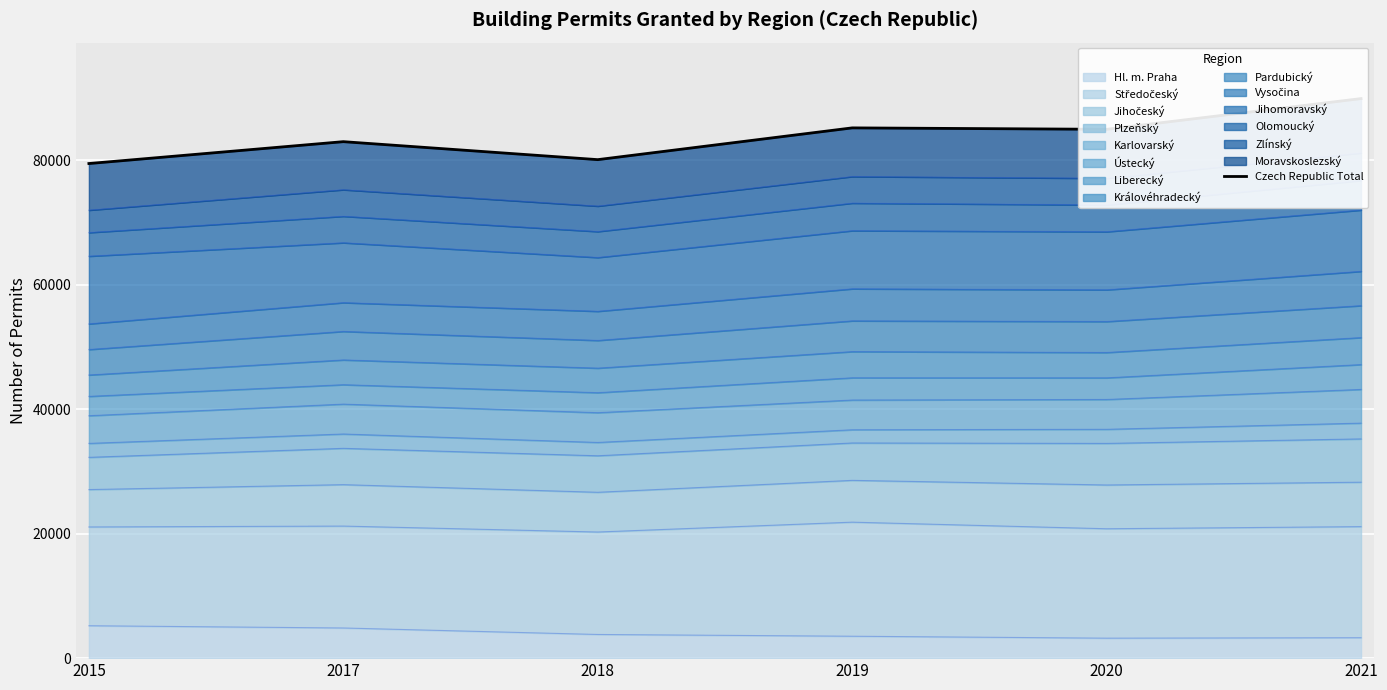

What is the value of the 1st point from the left?

79509